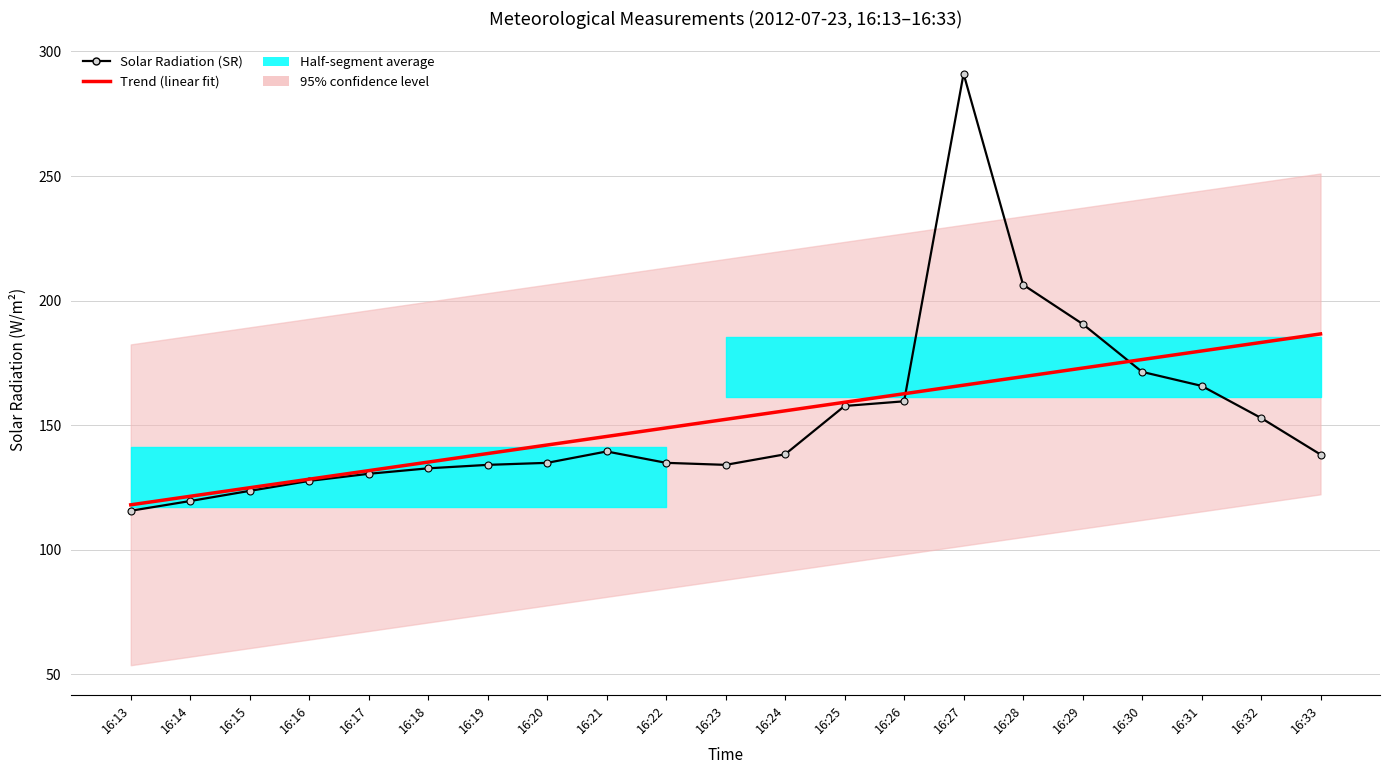

Reading left to right, what are all the values shown in this chart?

Solar Radiation (SR): 115.7	119.6	123.6	127.6	130.5	132.7	134.1	134.9	139.5	134.9	134.1	138.3	157.7	159.6	291.1	206.4	190.6	171.4	165.8	152.9	138.2
Trend (linear fit): 118.1	121.5	124.9	128.3	131.8	135.2	138.6	142.1	145.5	148.9	152.3	155.8	159.2	162.6	166.1	169.5	172.9	176.3	179.8	183.2	186.6